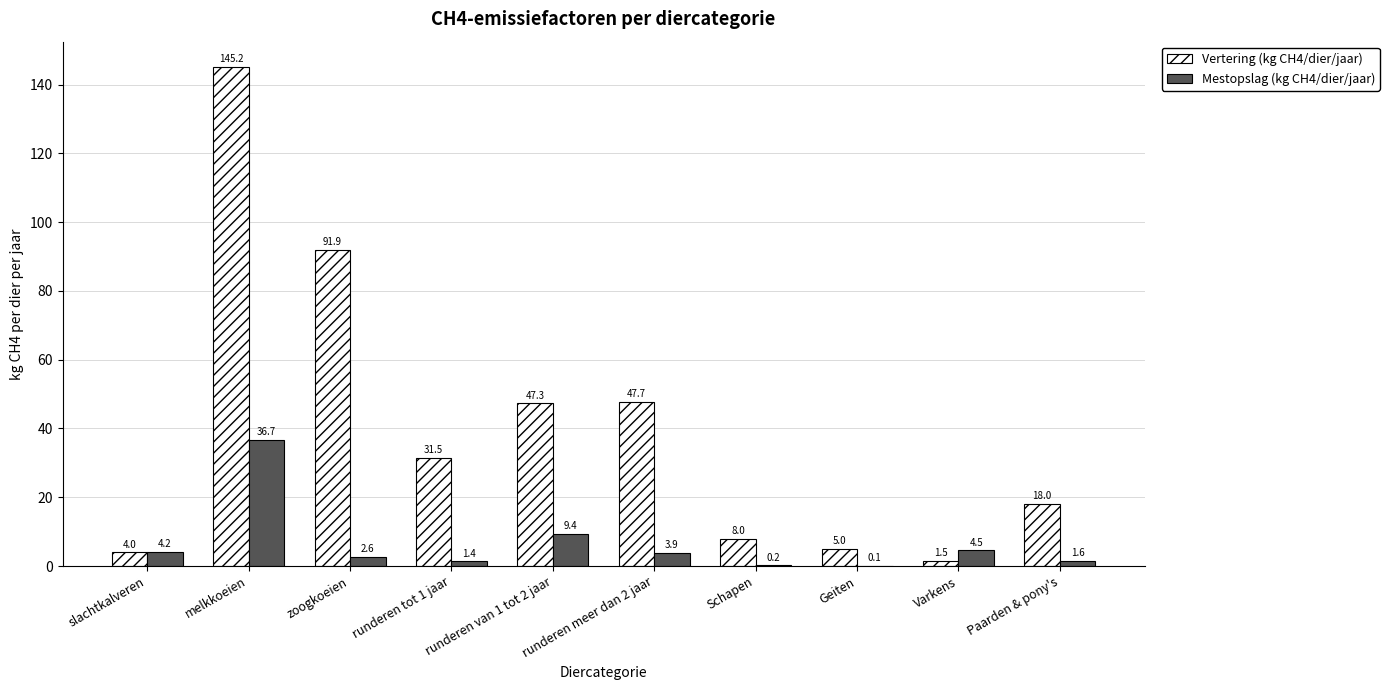

Which series changed the most between runderen meer dan 2 jaar and Schapen?

Vertering (kg CH4/dier/jaar)